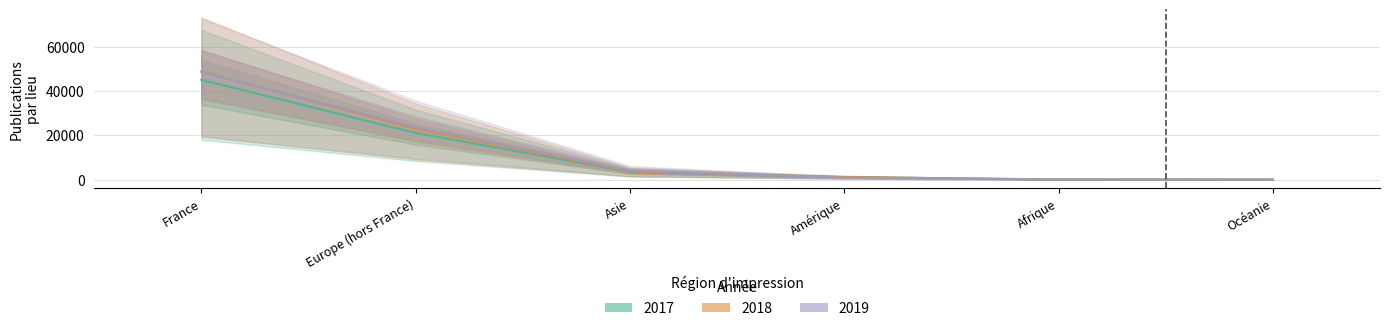

Where does the 2019 (Forecast) series first go above 4120?

France